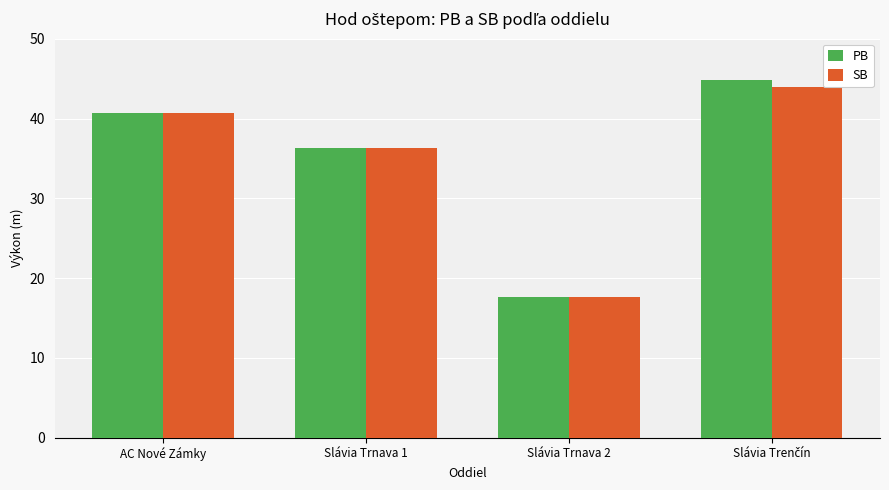

The SB series shows 17.6 at Slávia Trnava 2. True or false?

True